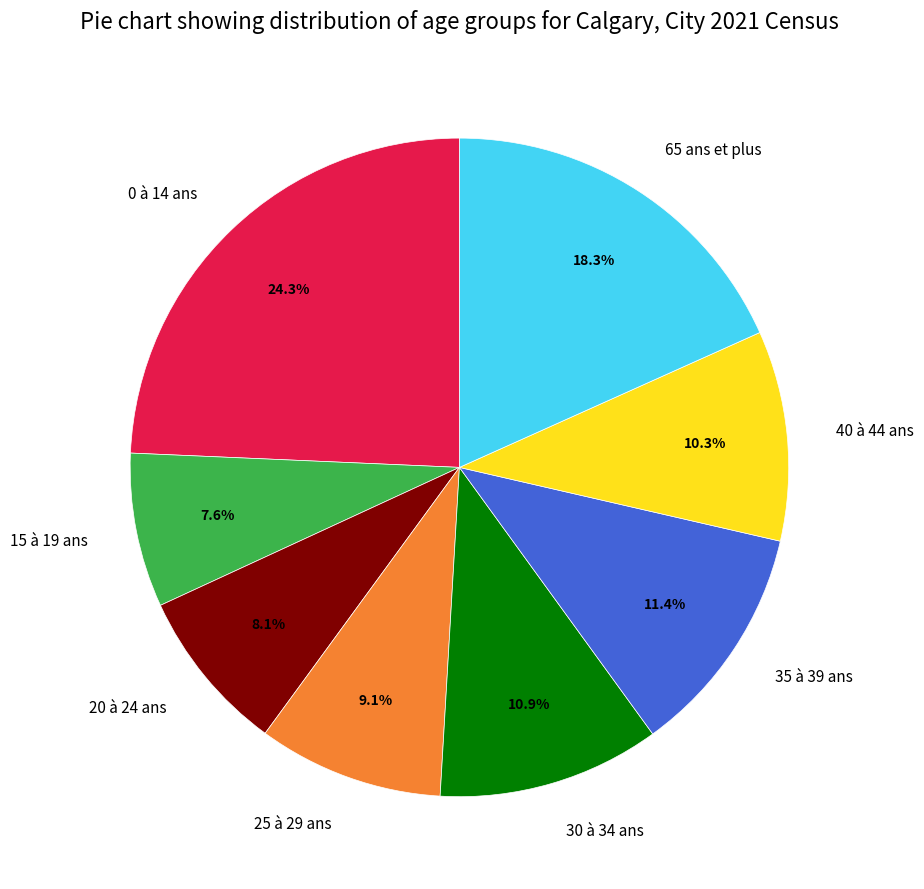

Which has a higher value, 40 à 44 ans or 65 ans et plus?

65 ans et plus